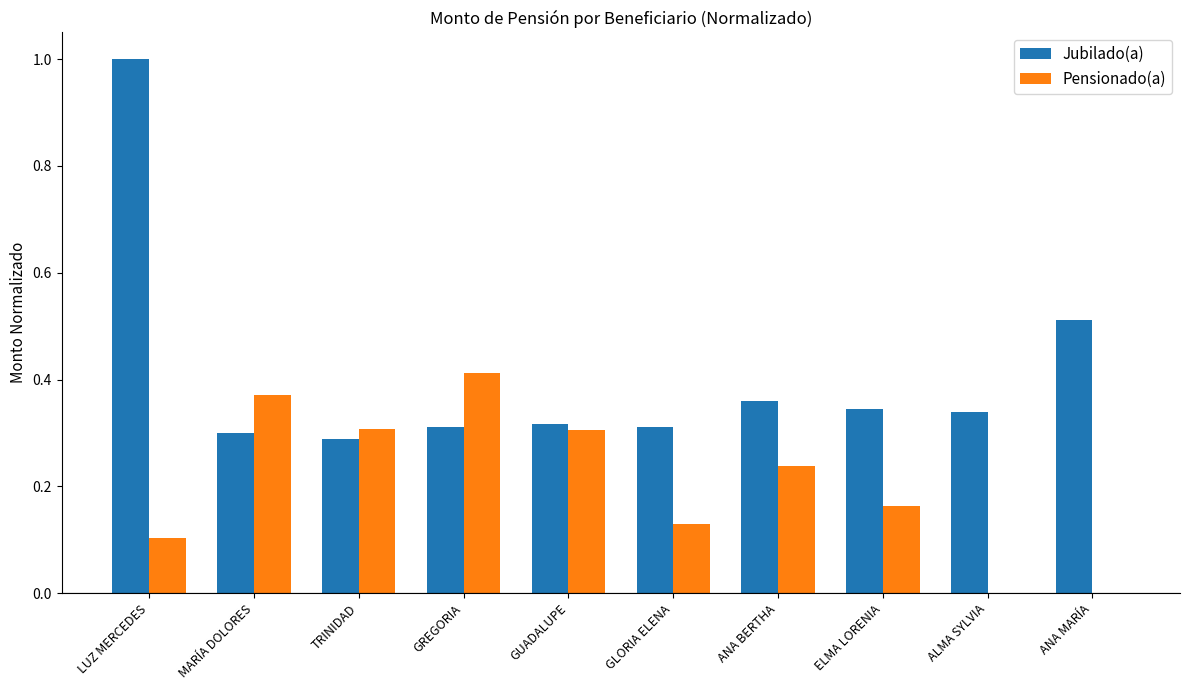

What is the sum of the Jubilado(a) values at MARÍA DOLORES and GLORIA ELENA?

0.6